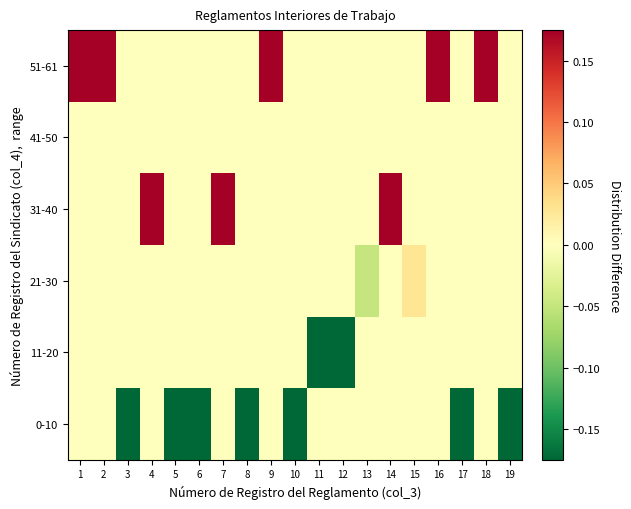

What is the difference between the highest and lowest values at 9?

0.2